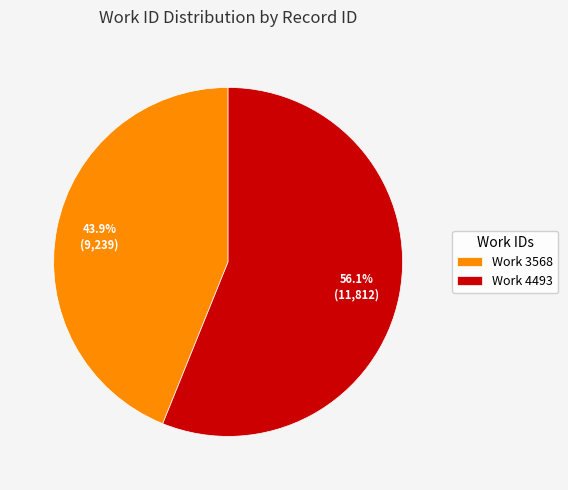

Which category has the biggest portion of the pie?

Work 4493